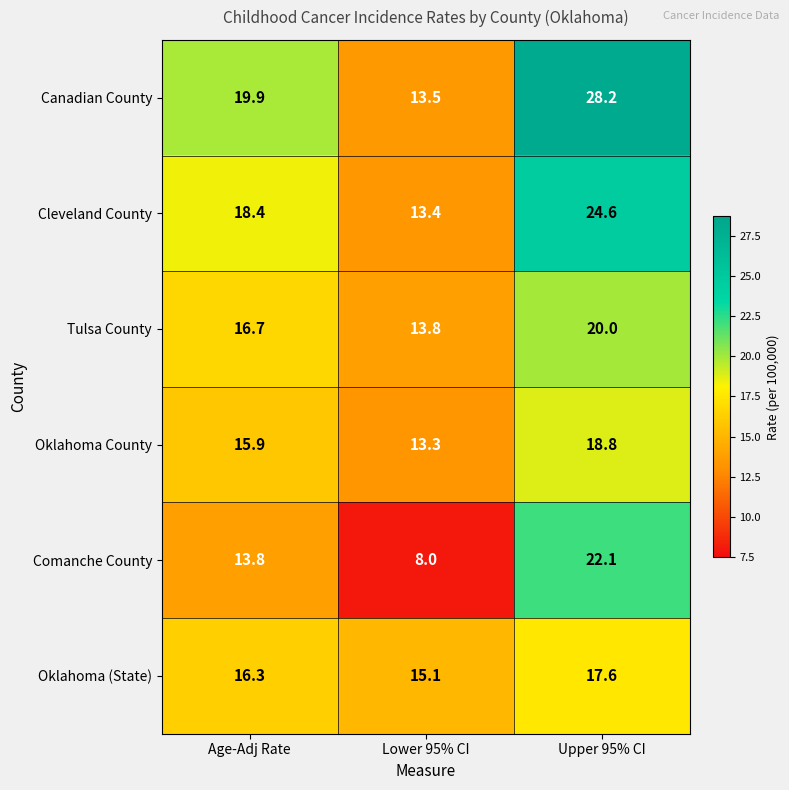

What is the lowest value of the Oklahoma County series?

13.3